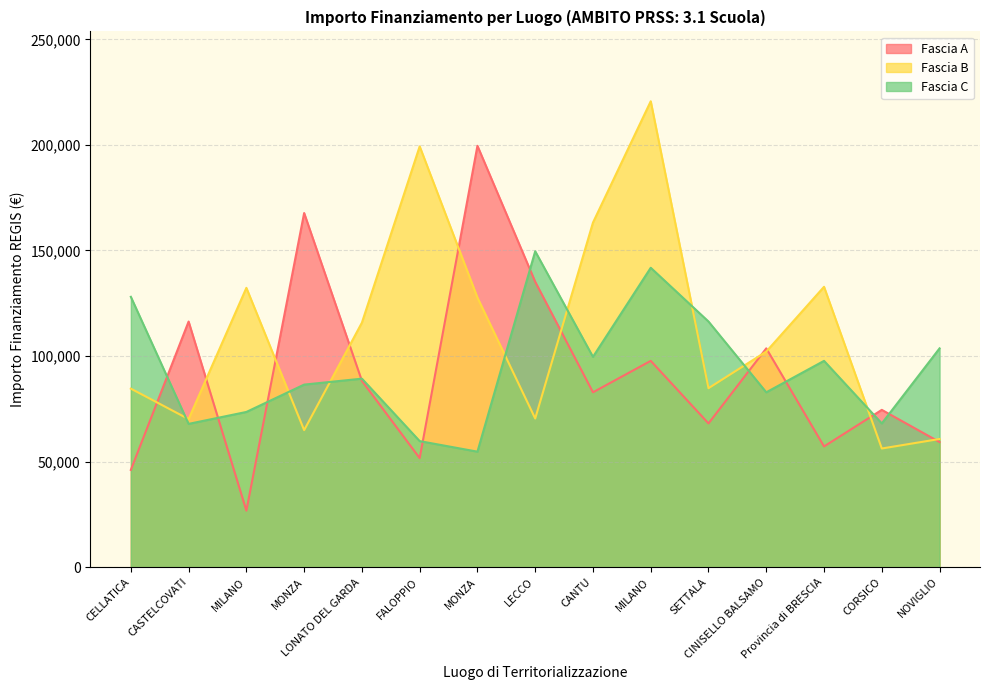

How many data points in Fascia C are above 89266?

8